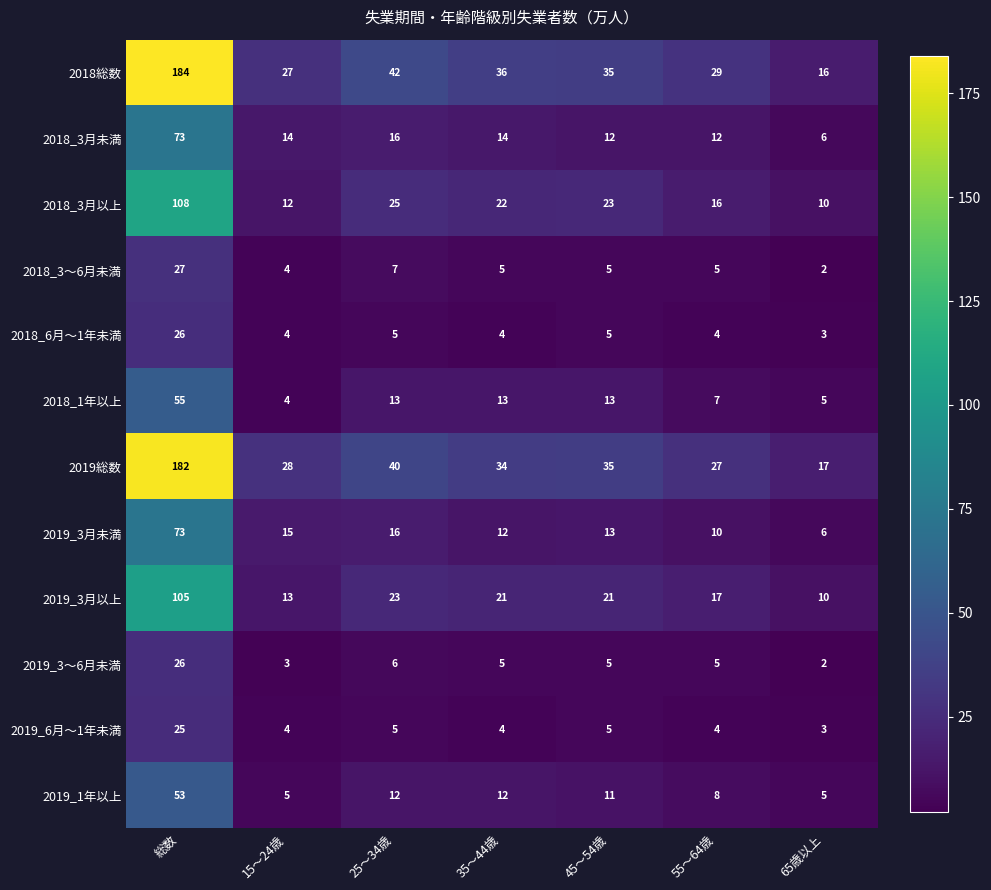

What is the difference between the highest and lowest values at 総数?

159